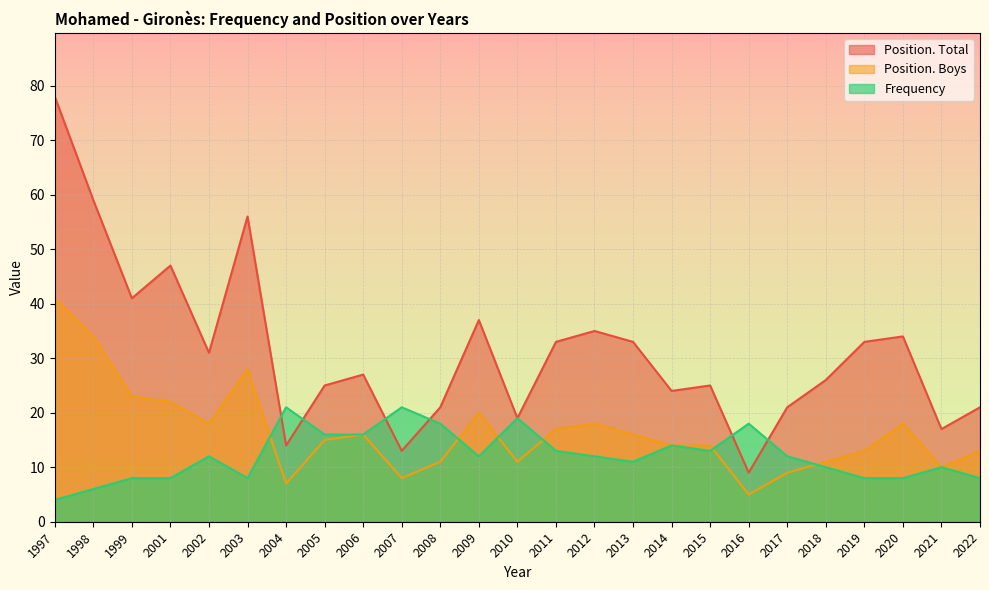

Between which two adjacent categories do Position. Total and Frequency first intersect?

2003 and 2004